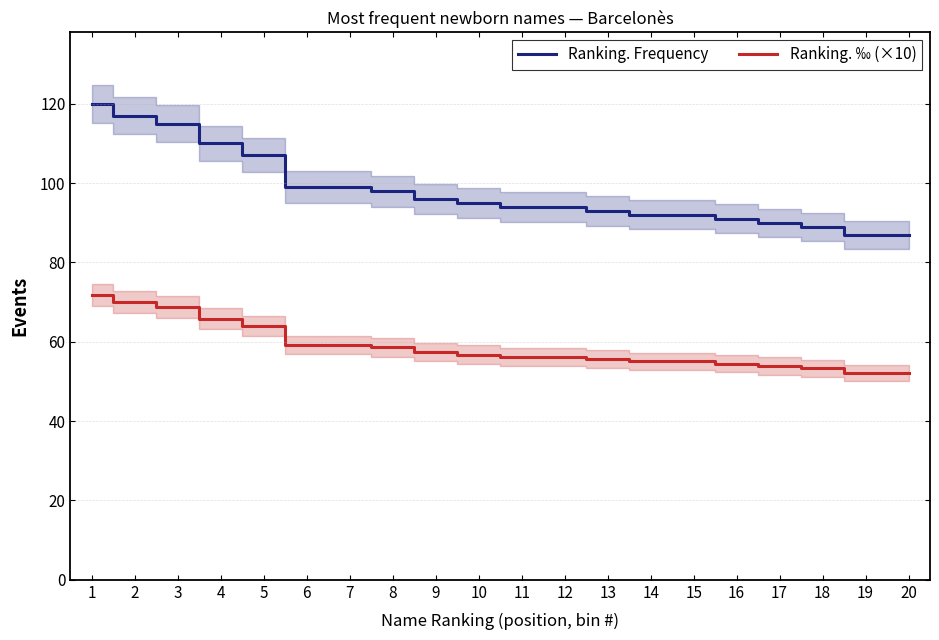

At 9, list the series in order from largest to smallest.

Ranking. Frequency, Ranking. ‰ (×10)